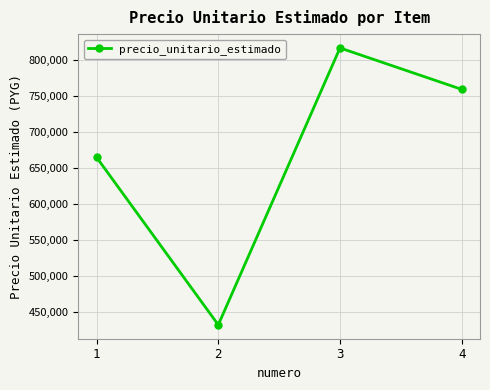

Reading right to left, transcribe all the data shown in this chart.

759688	817350	431971	665232